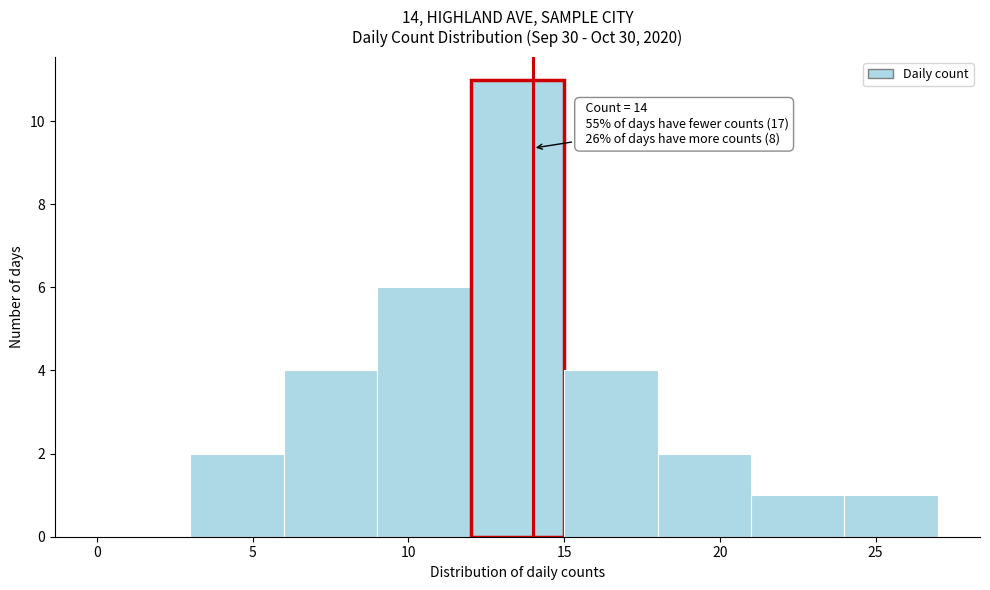

Over which range of the x-axis is the bar tallest?

12 to 15